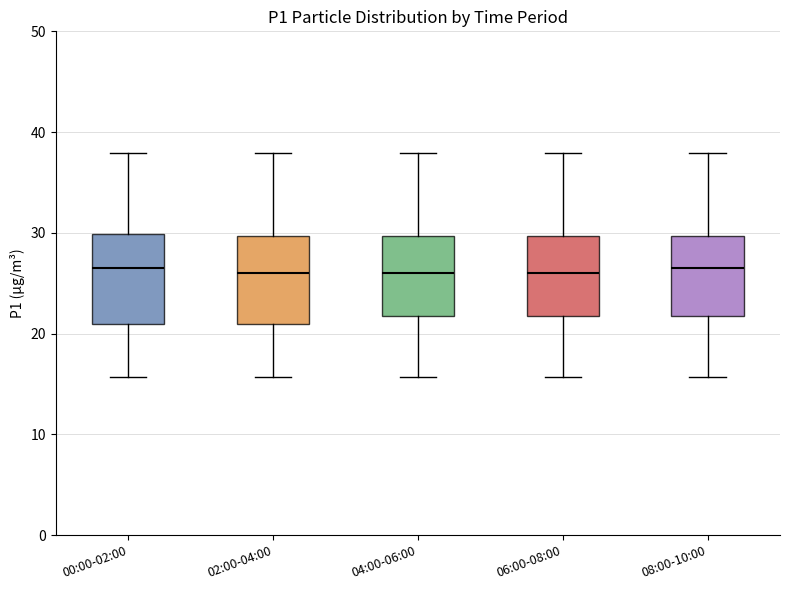

Reading left to right, read every box against the y-axis: the position of its median line, the range the box covers, and the ends of its whiskers. The values are not printed on the chart, so give them approximately, as read against the axis.

00:00-02:00: median 27, box 21 to 30, whiskers 16 to 38
02:00-04:00: median 26, box 21 to 30, whiskers 16 to 38
04:00-06:00: median 26, box 22 to 30, whiskers 16 to 38
06:00-08:00: median 26, box 22 to 30, whiskers 16 to 38
08:00-10:00: median 27, box 22 to 30, whiskers 16 to 38